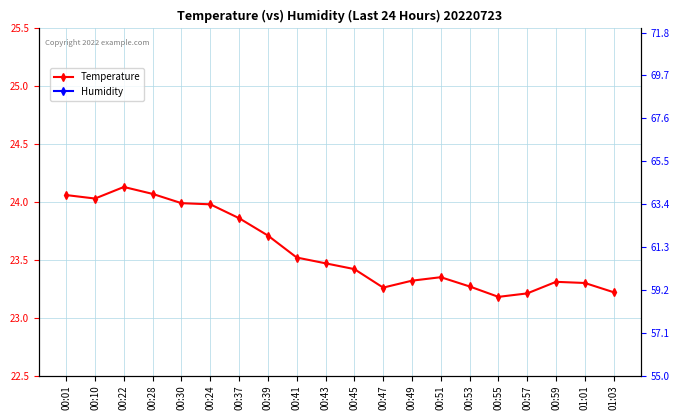

Which series changed the most between 00:24 and 00:41?

Humidity